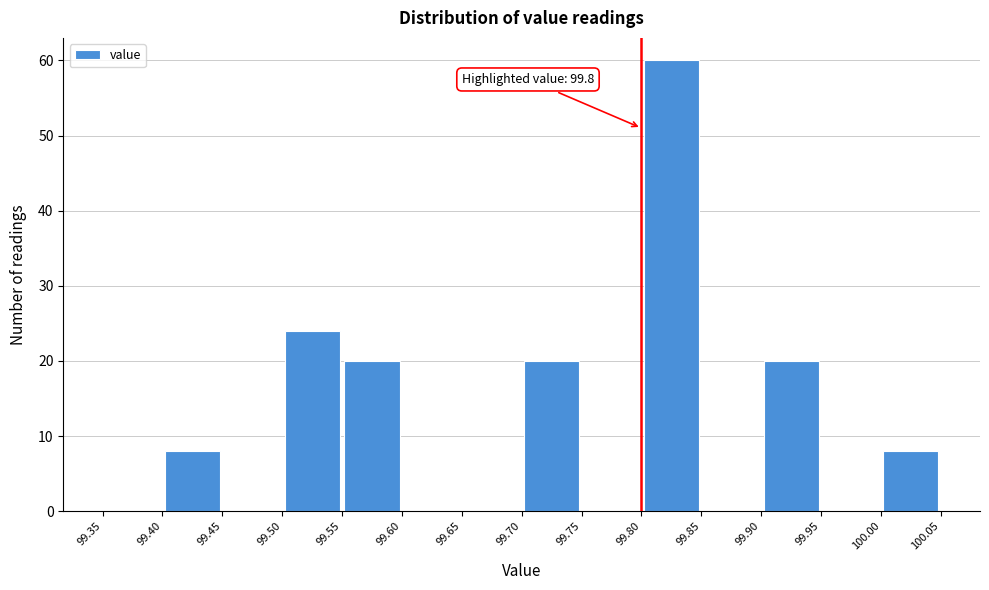

Which range on the x-axis has the tallest bar?

99.80 to 99.85